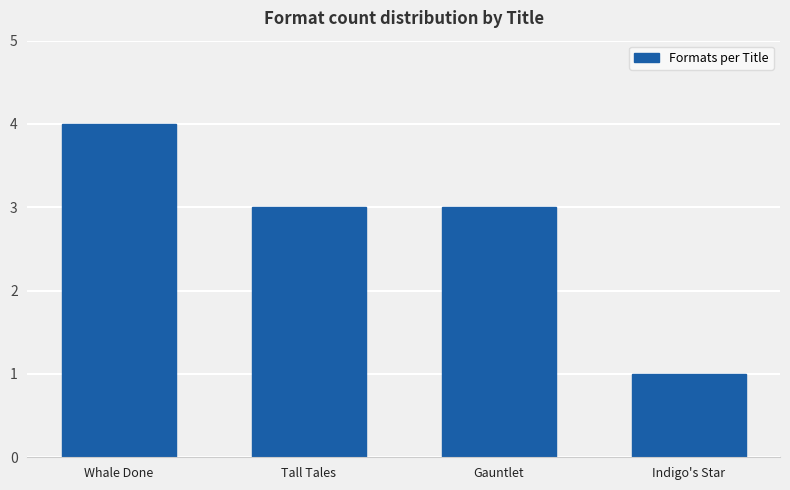

What value does the data have at Gauntlet?

3